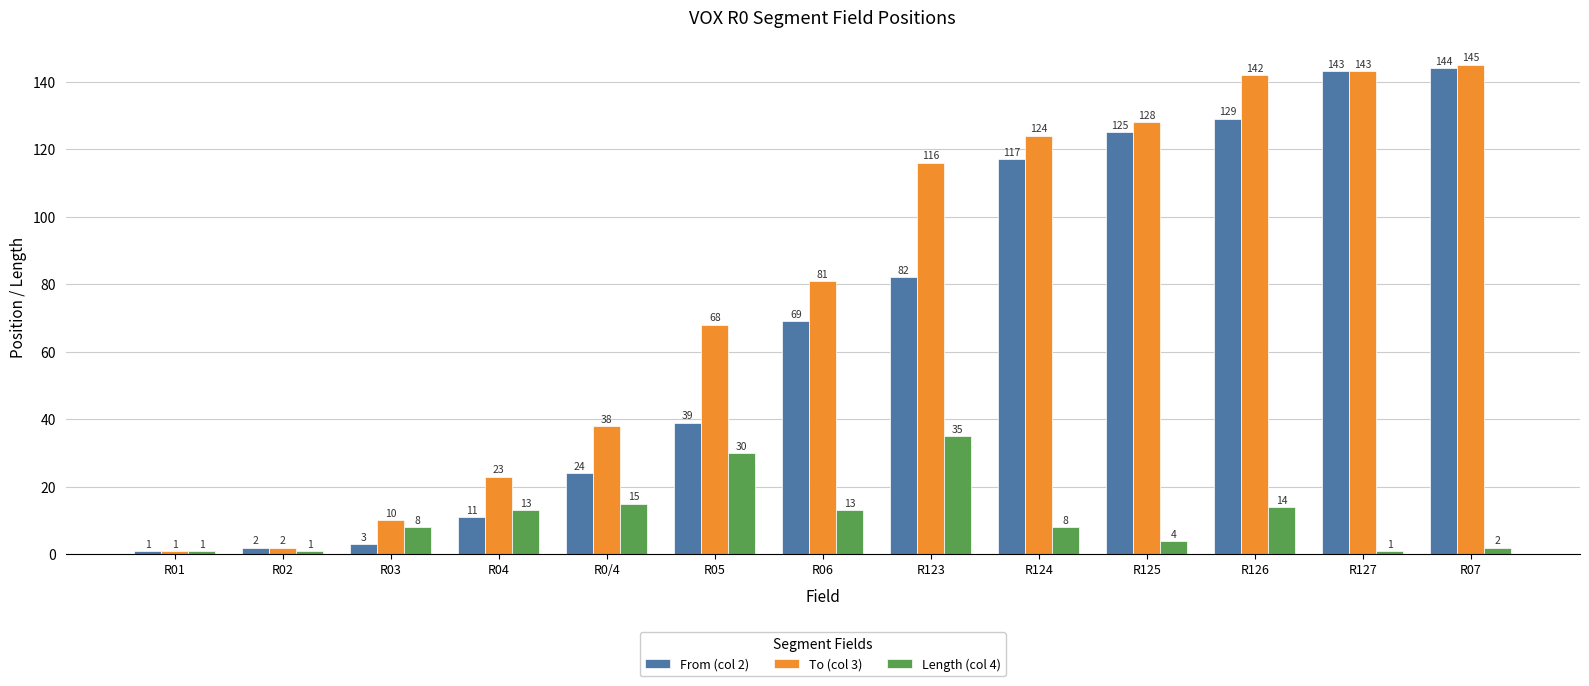

At which category is the sum across all series the highest?

R07